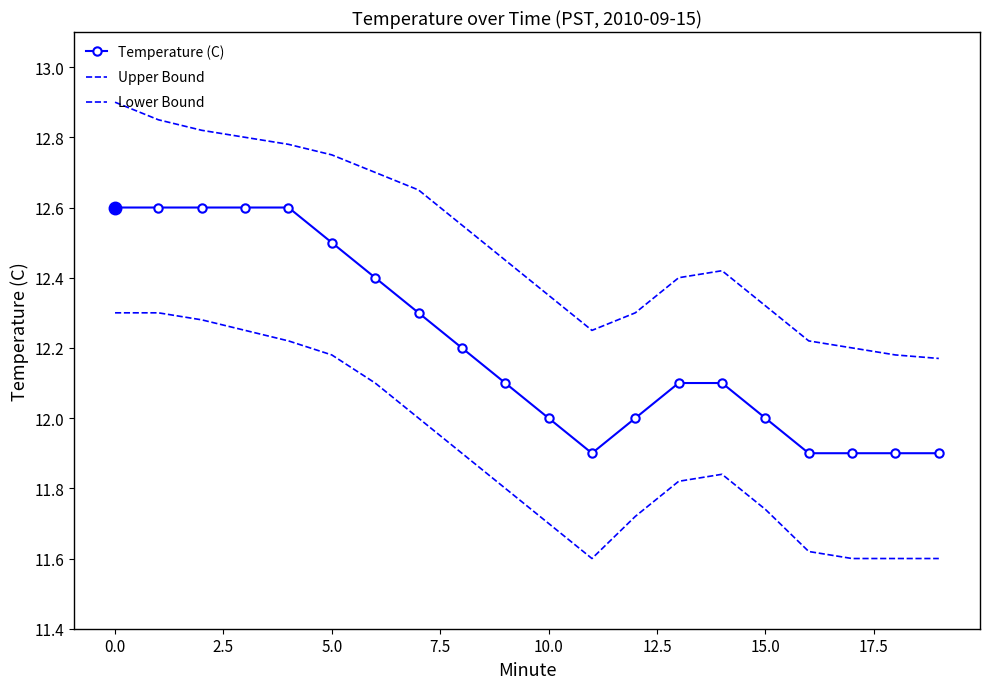

At how many categories does at least one series exceed 12?

20